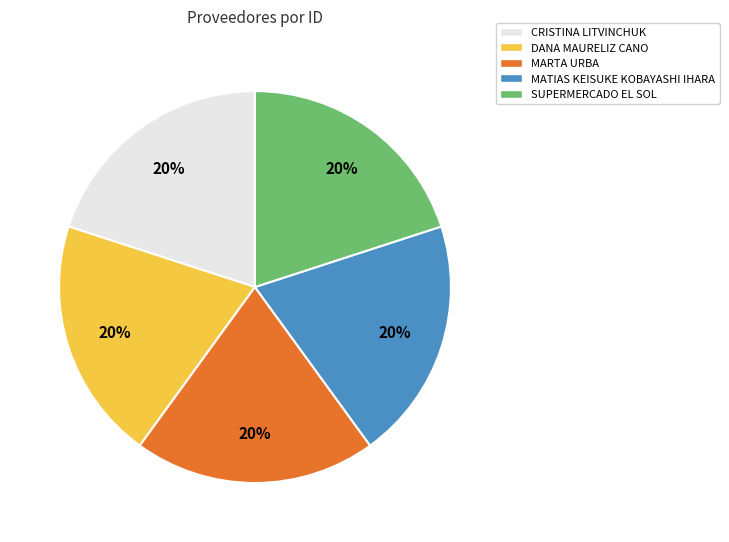

Is it true that MARTA URBA is 20% of the pie?

True